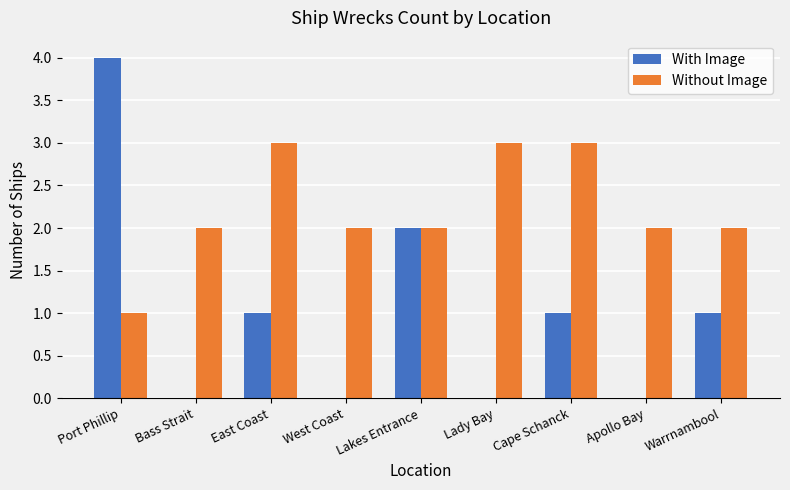

How many With Image values are between 0 and 1?

7